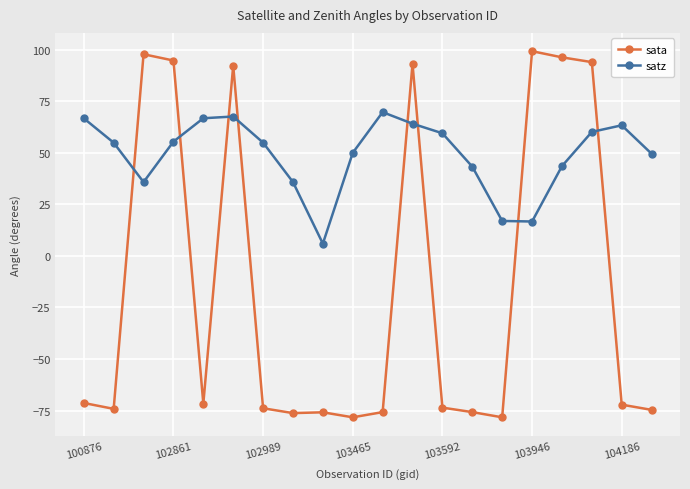

How many lines are shown in the chart?

2